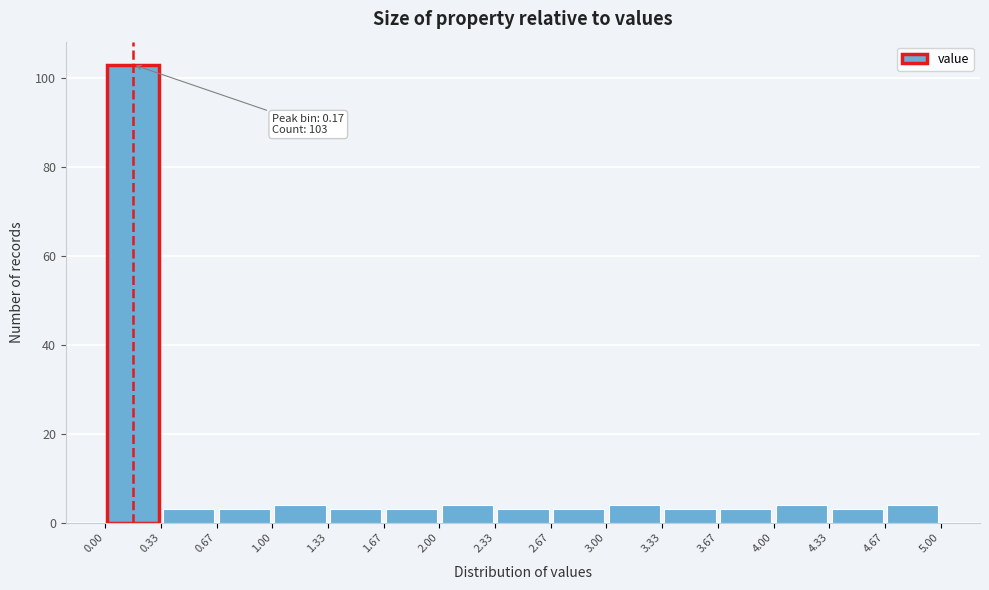

Which range on the x-axis has the tallest bar?

0.00 to 0.33